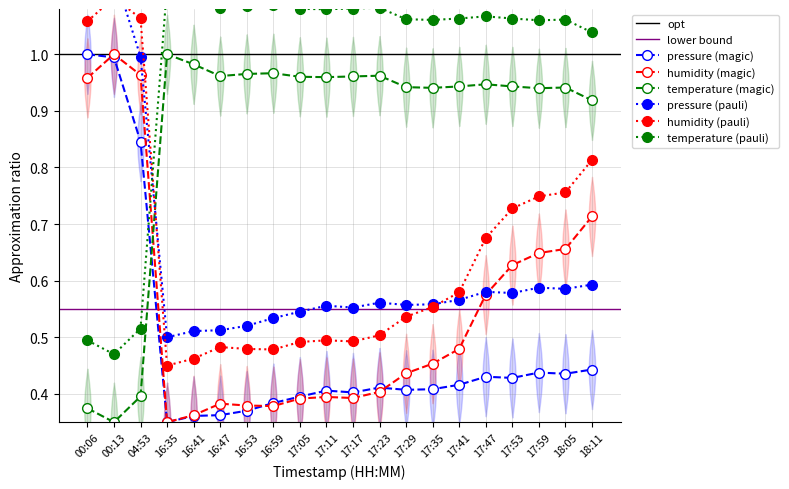

Is the value of temperature at 16:53 greater than the value of pressure at 18:11?

Yes